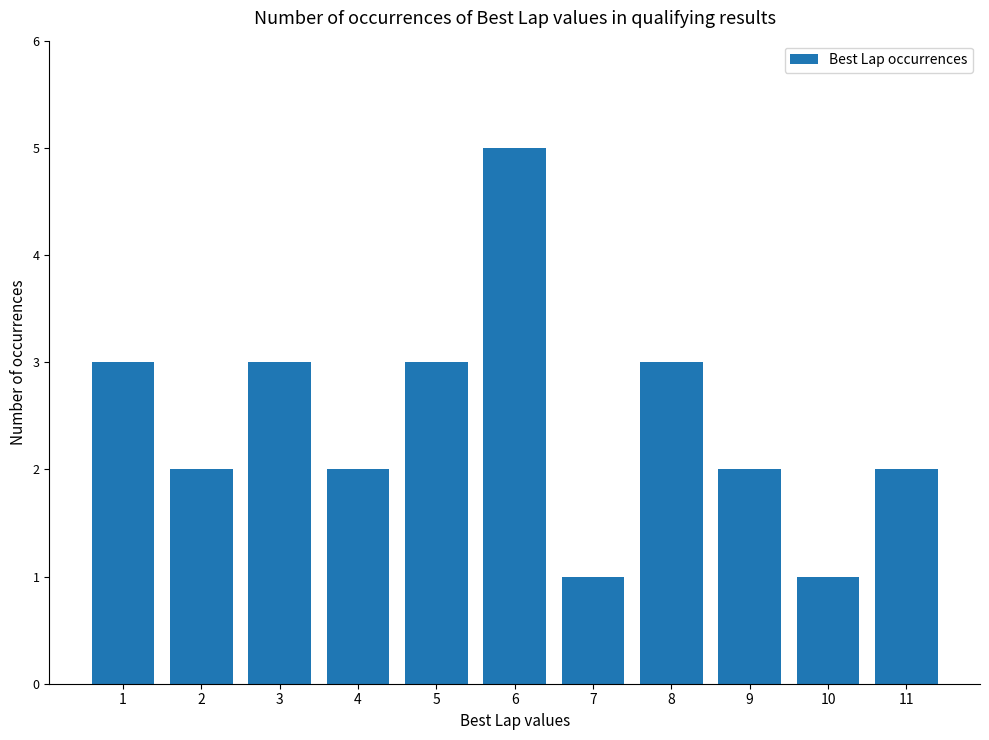

What is the value of the 7th bar from the left?

1